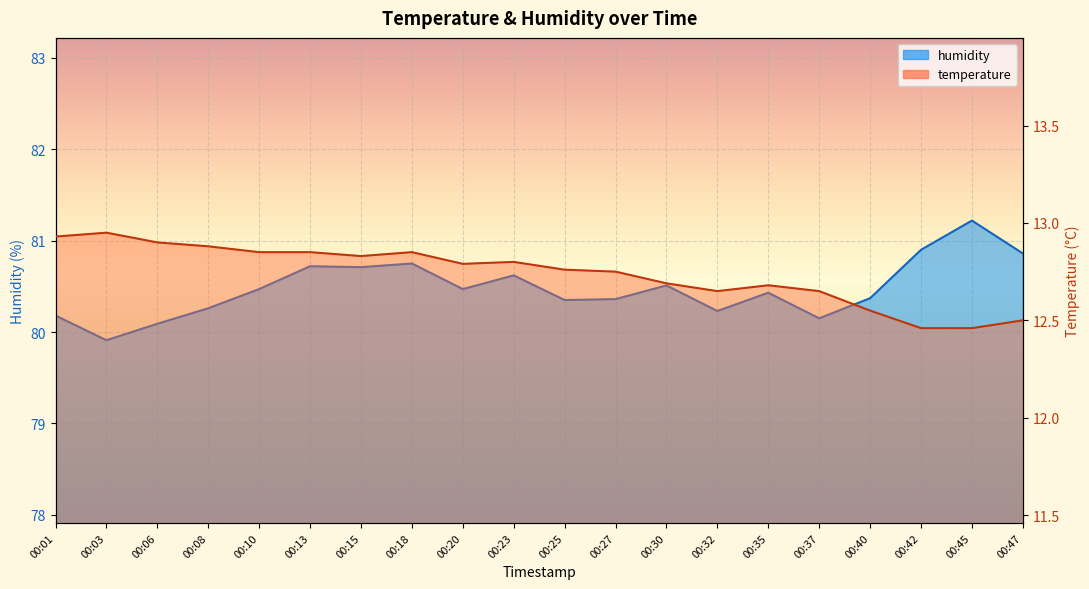

In temperature, how many points are higher than both neighbors (excluding endpoints)?

4